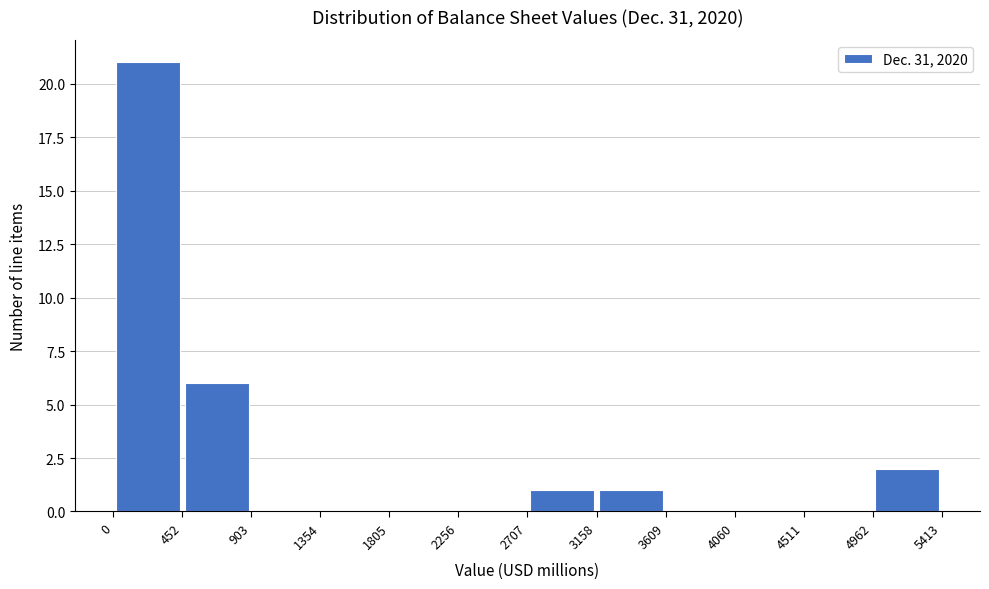

Reading left to right, transcribe this chart: for each bar, give the range it covers on the x-axis and its height. The values are not printed on the chart, so give them approximately, as read against the axis.

0 to 452: 21
452 to 903: 6
903 to 1354: 0
1354 to 1805: 0
1805 to 2256: 0
2256 to 2707: 0
2707 to 3158: 1
3158 to 3609: 1
3609 to 4060: 0
4060 to 4511: 0
4511 to 4962: 0
4962 to 5413: 2